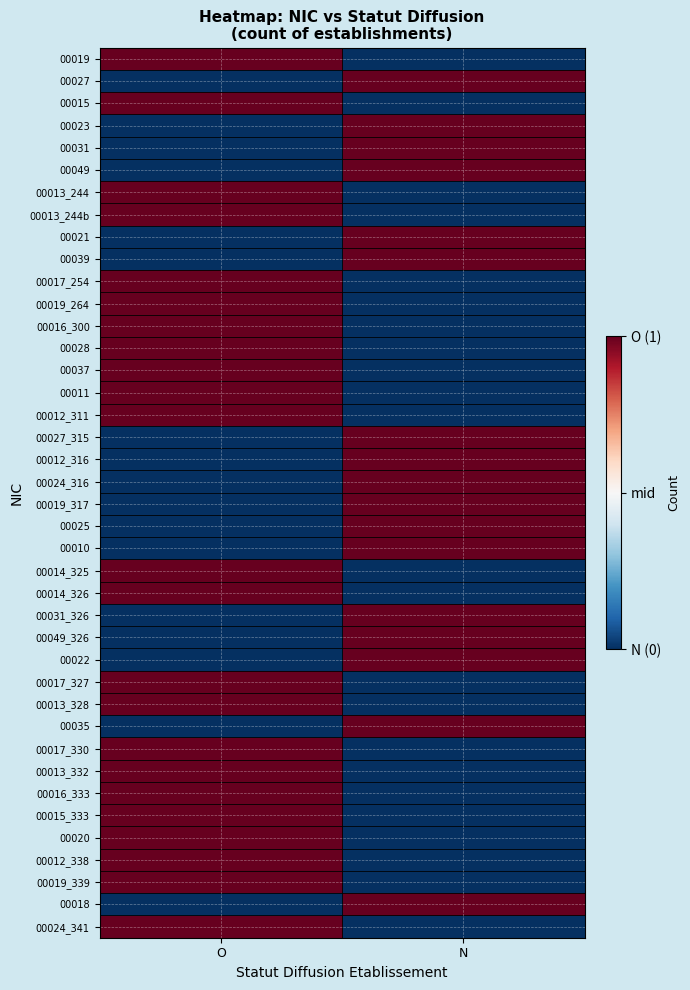

What is the total value across all series at O?

6